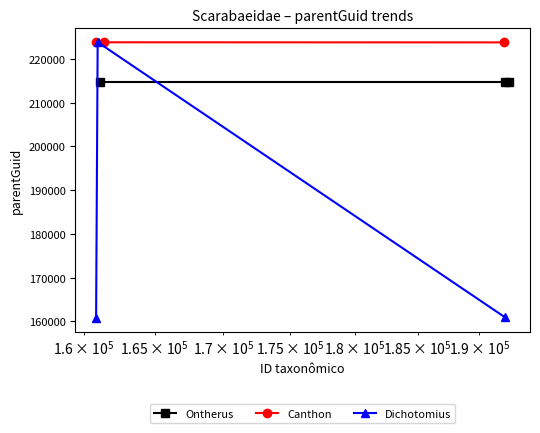

How many Canthon values are between 223768 and 223804?

3